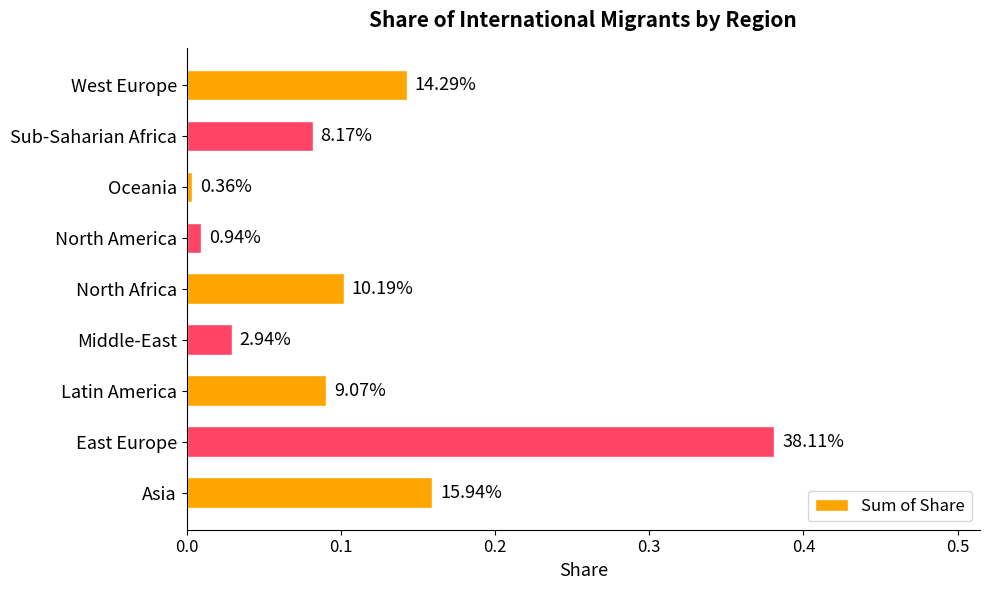

How many bars are there in total?

9